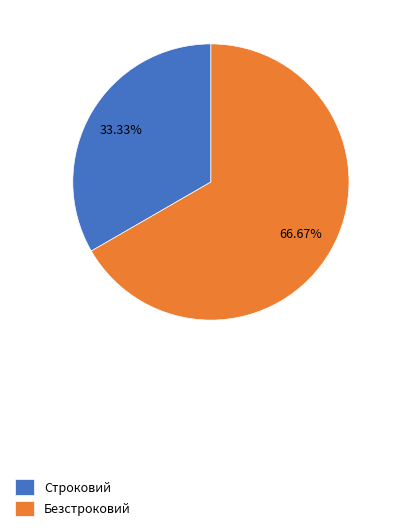

To the nearest percent, what portion does Строковий represent?

33%